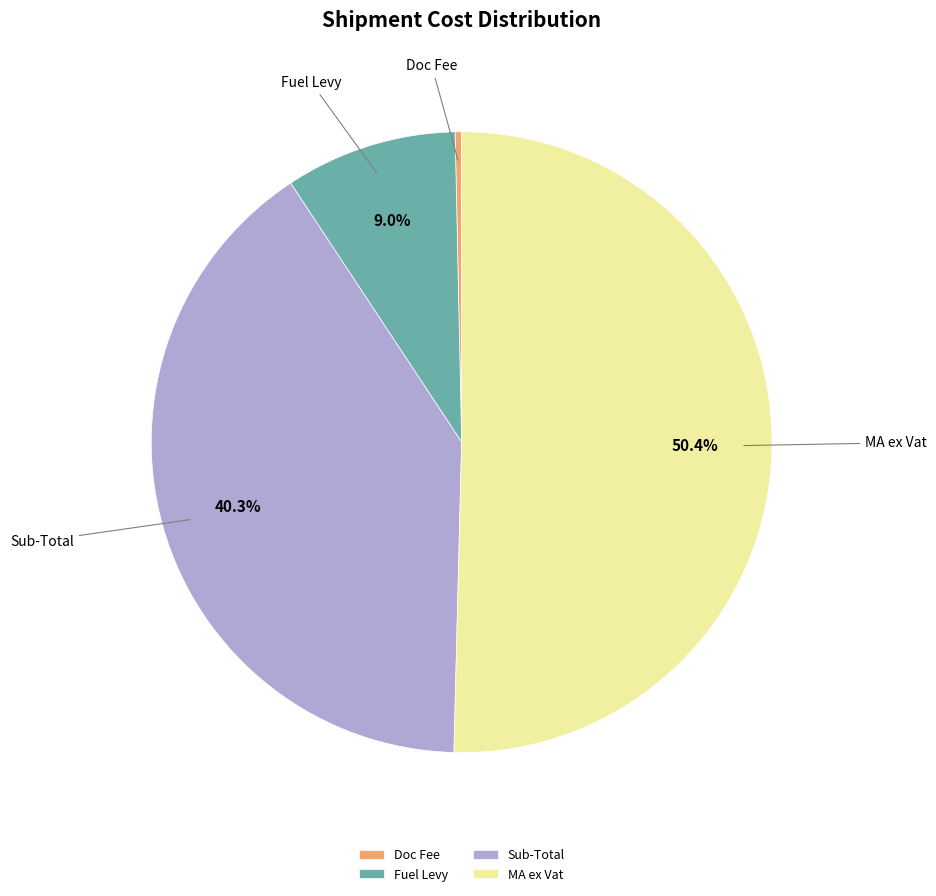

What is the smallest slice in the pie chart?

Doc Fee